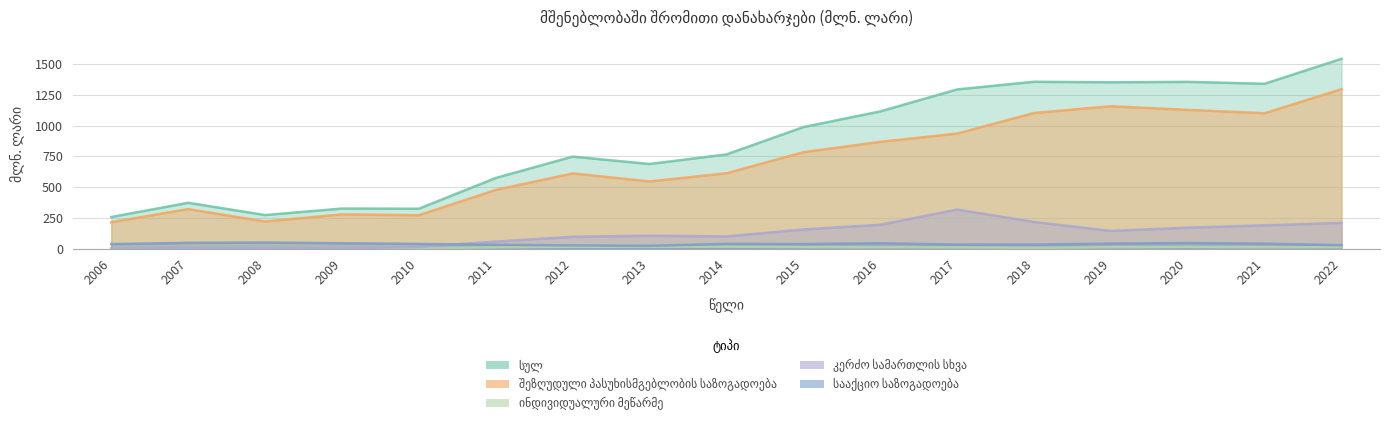

What are all the series names shown in the legend?

სულ, შეზღუდული პასუხისმგებლობის საზოგადოება, ინდივიდუალური მეწარმე, კერძო სამართლის სხვა, სააქციო საზოგადოება